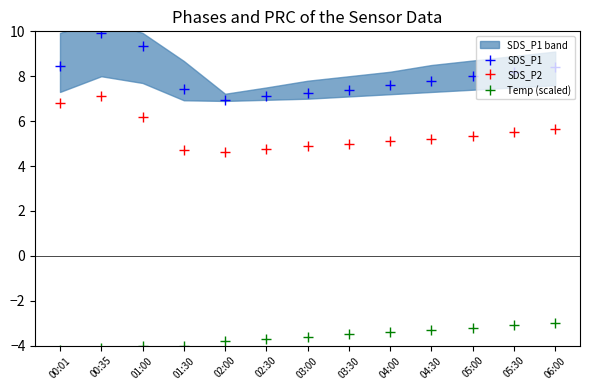

How many lines are shown in the chart?

3